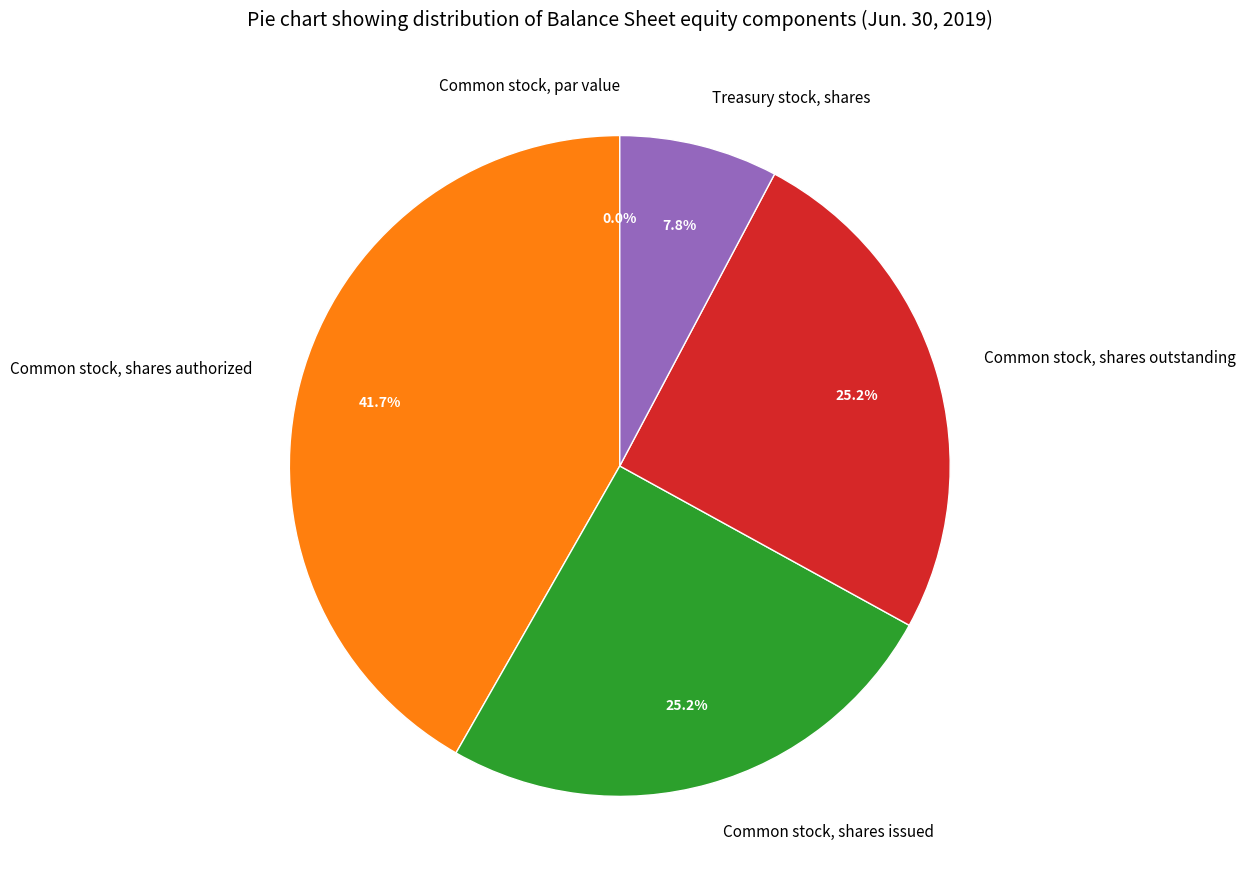

Which slice is the largest?

Common stock, shares authorized